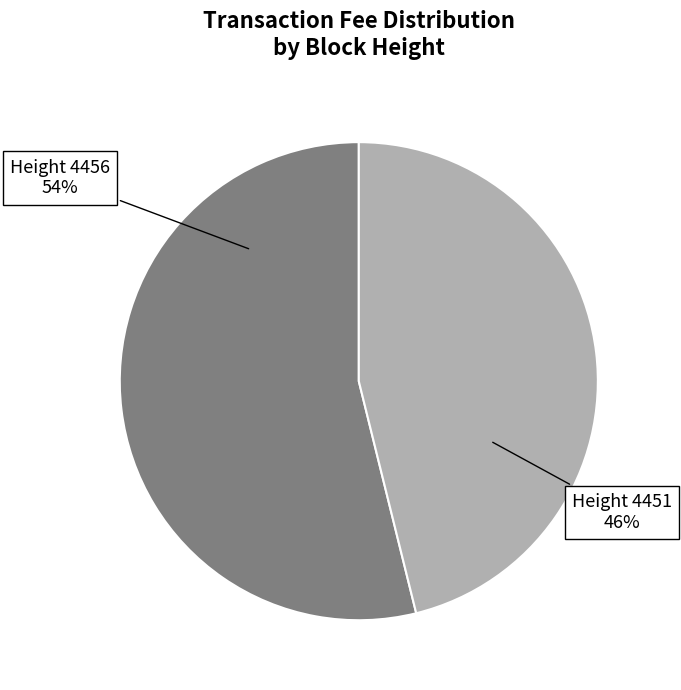

Is there a majority slice in this chart?

Yes